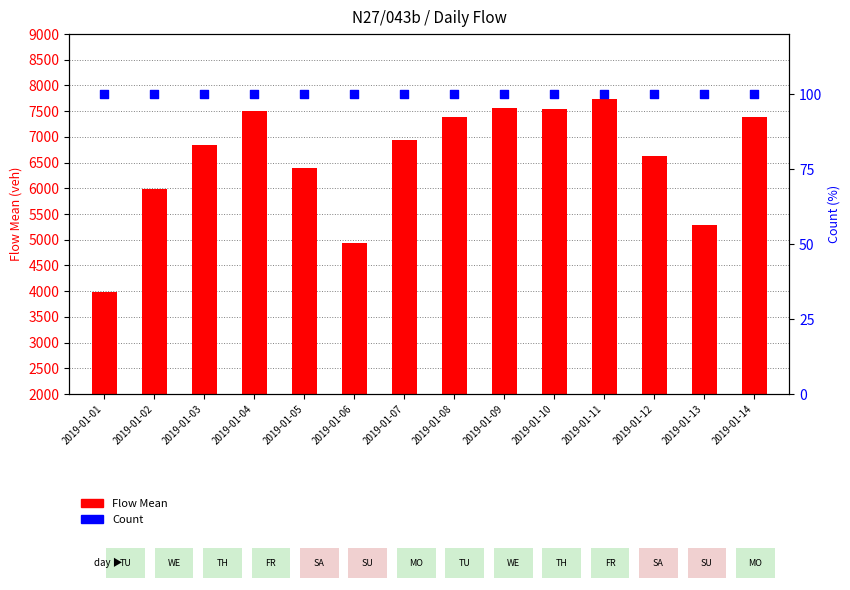

Which series reaches the minimum Y coordinate?

Count